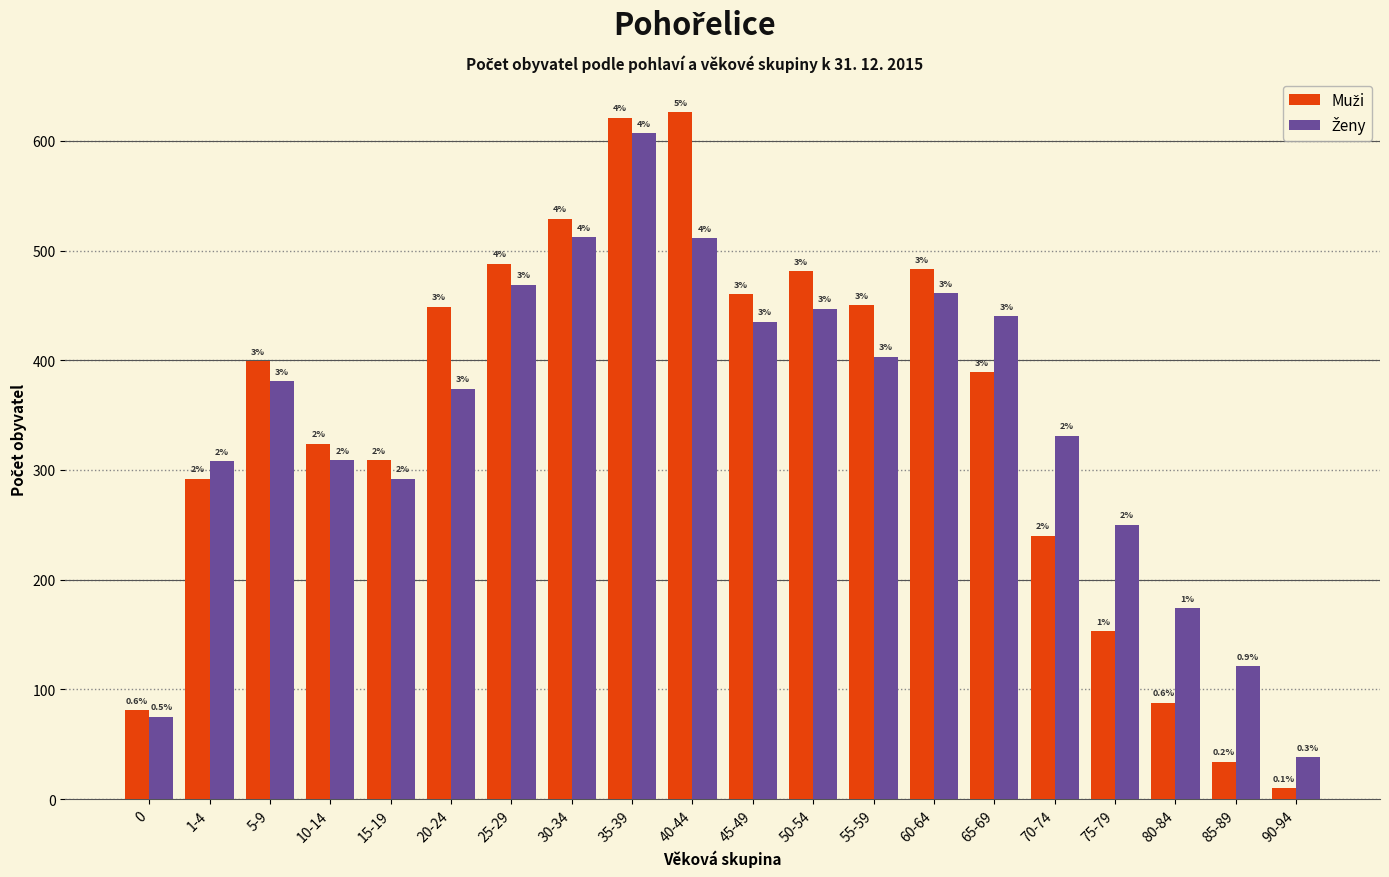

Are the bars horizontal?

No